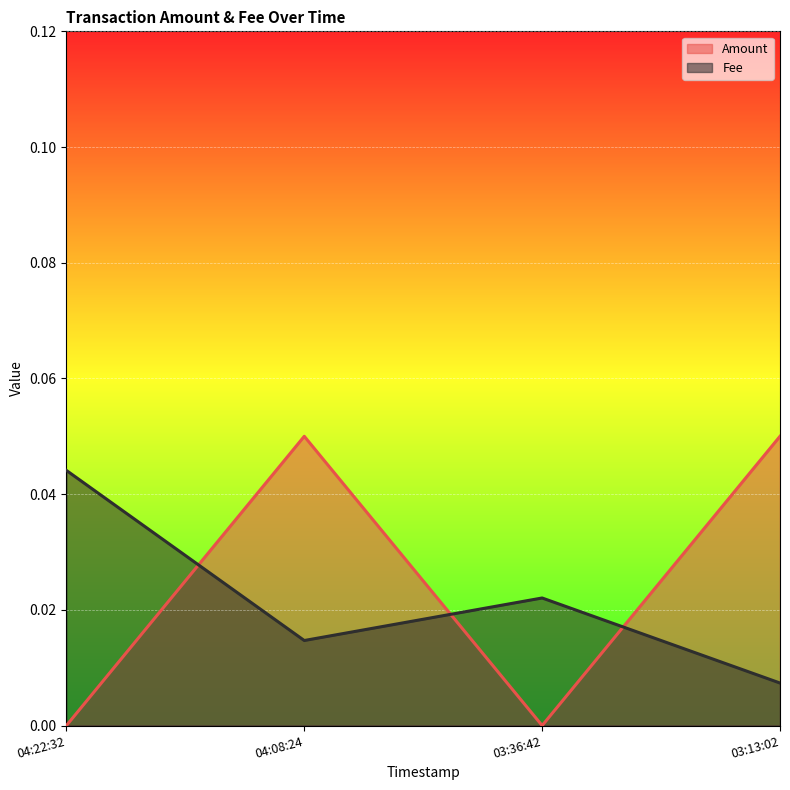

Count the Fee values in the range 0 to 1.

4